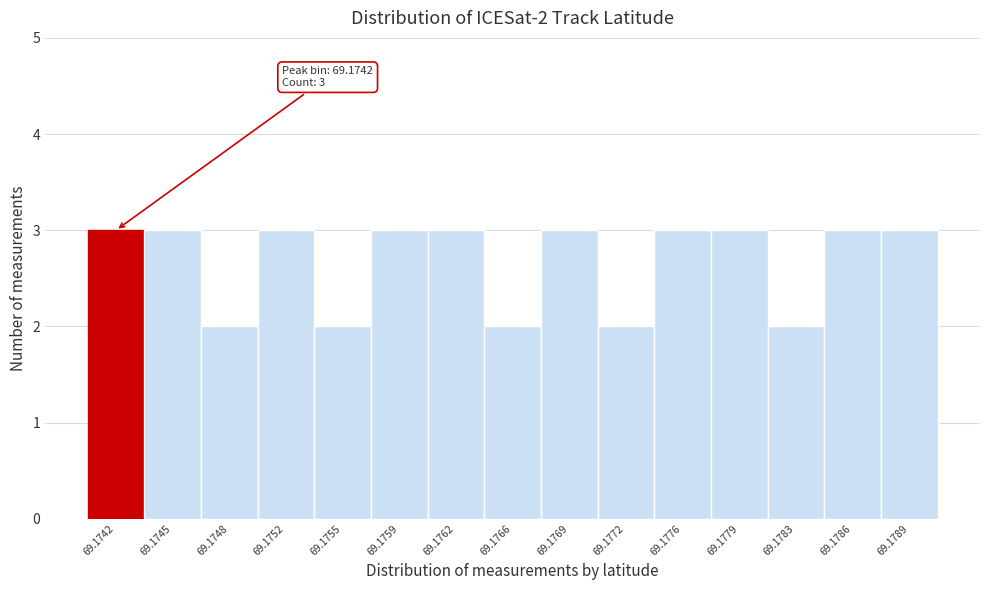

Reading left to right, what are all the values shown in this chart?

69.1742=3	69.1745=3	69.1748=2	69.1752=3	69.1755=2	69.1759=3	69.1762=3	69.1766=2	69.1769=3	69.1772=2	69.1776=3	69.1779=3	69.1783=2	69.1786=3	69.1789=3